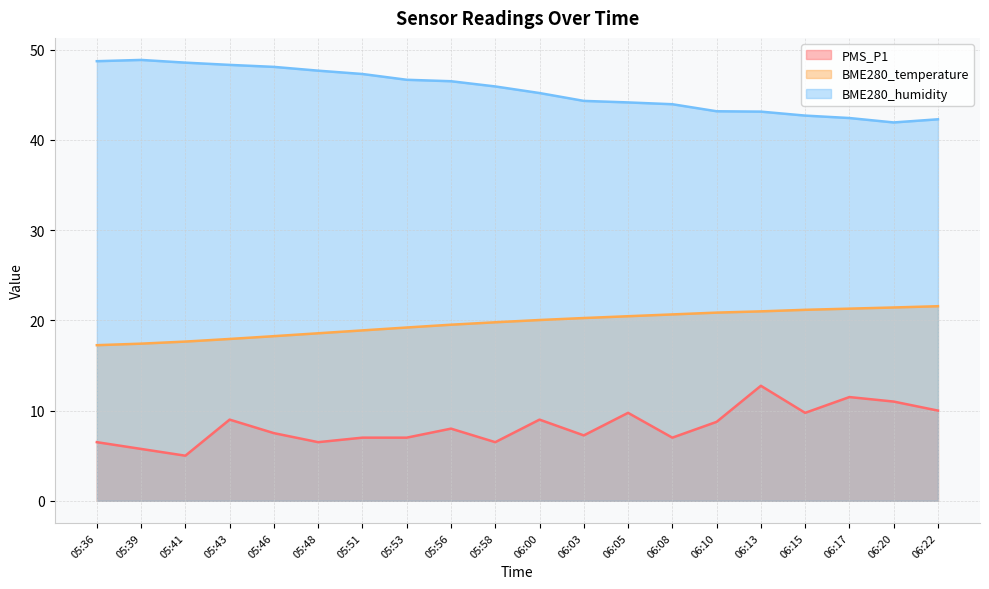

What is the greatest value displayed?

48.9